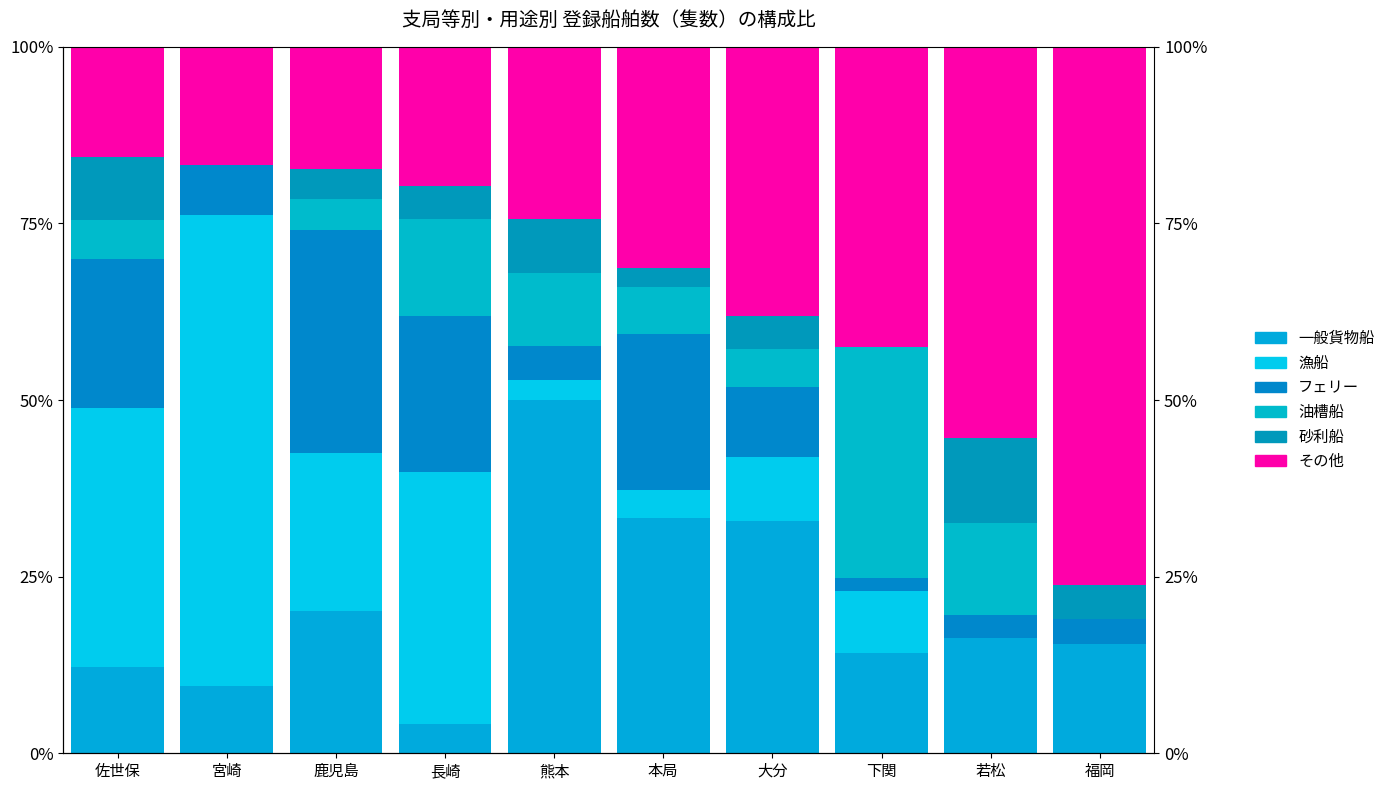

What position from the right is 鹿児島?

8